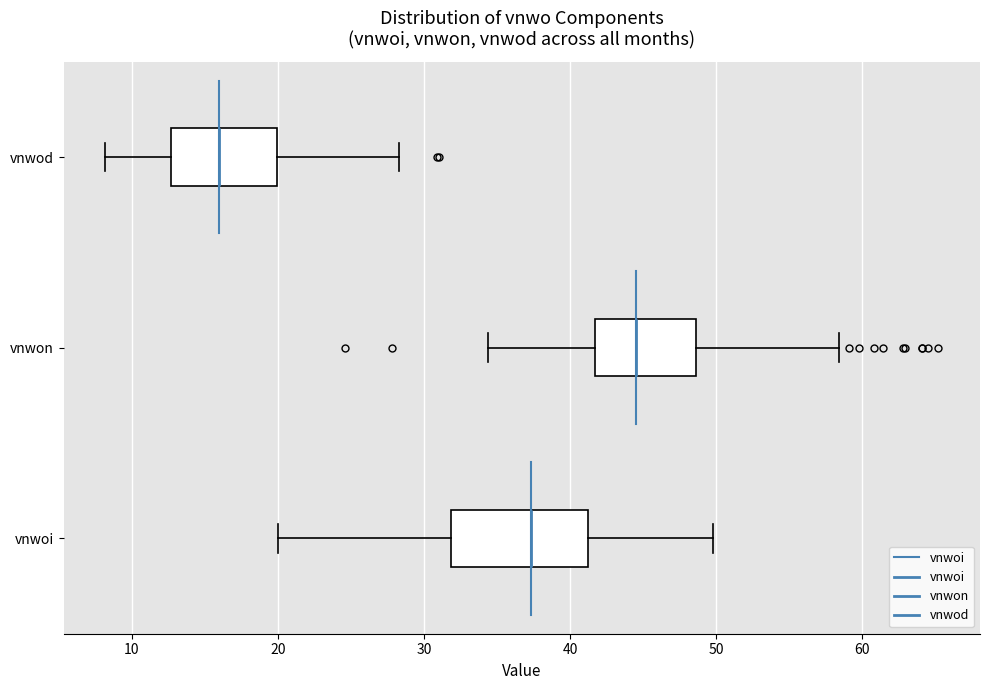

Which box has the furthest to the left median line?

vnwod